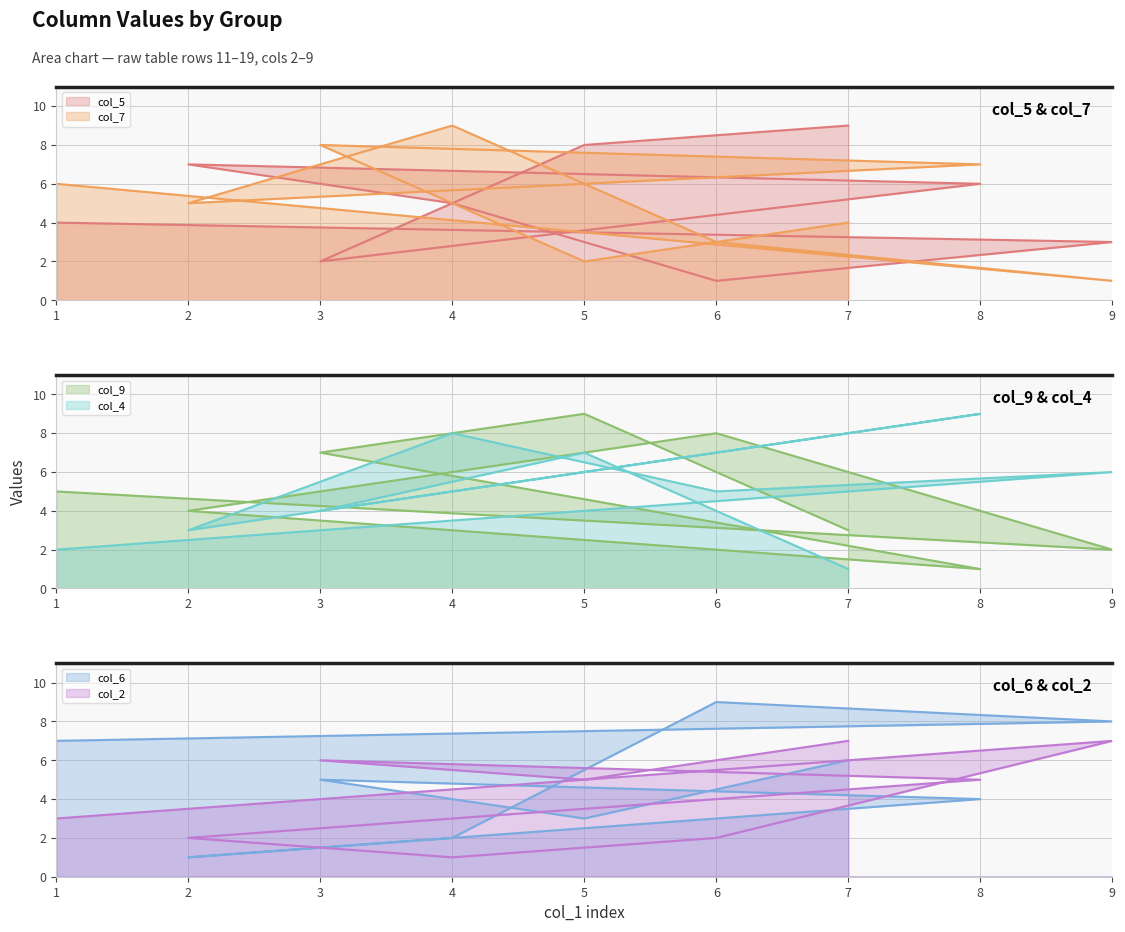

Read the col_2 value at 2.

2